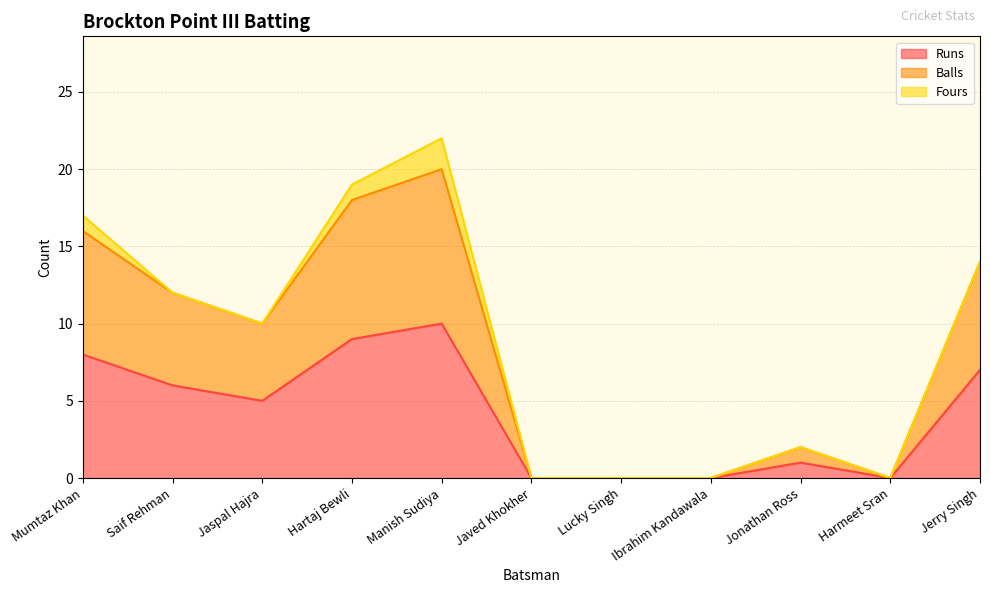

Does the chart have visible grid lines?

Yes